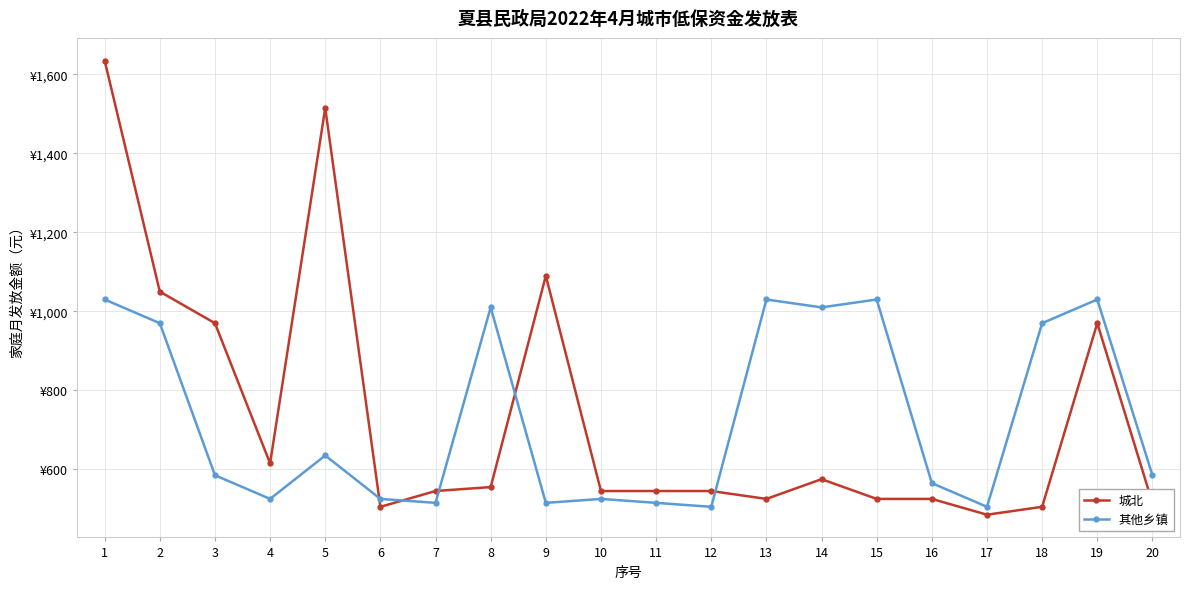

Which series changed the most between 3 and 18?

城北